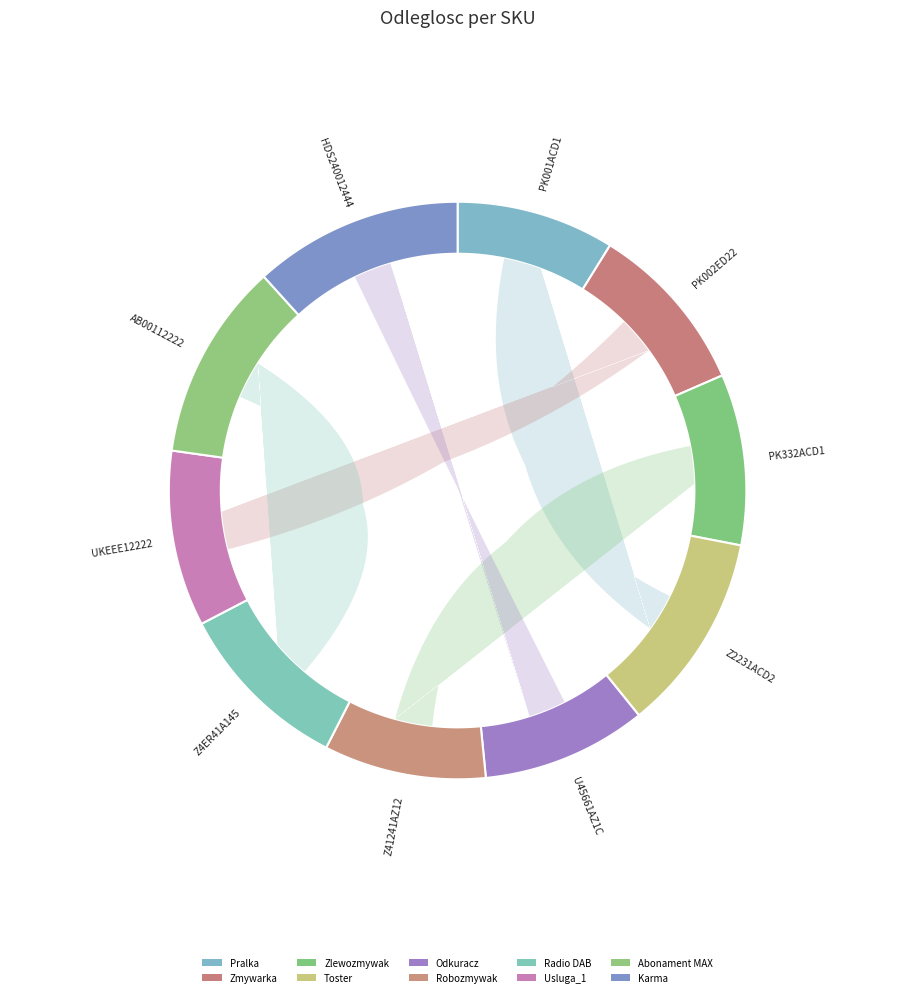

What percentage is NOT represented by Z2231ACD2?

88.8%